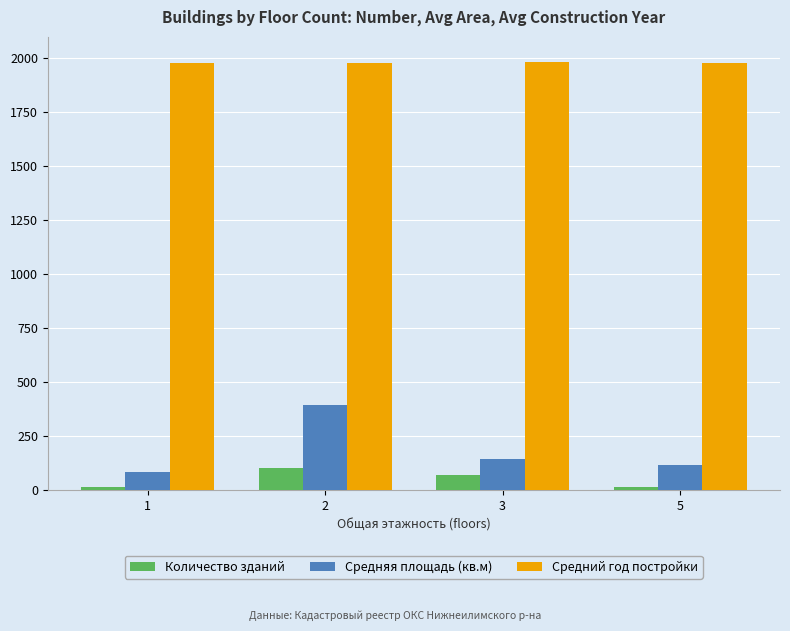

What is the value of the Количество зданий bar at the 4th from the left?

16.0